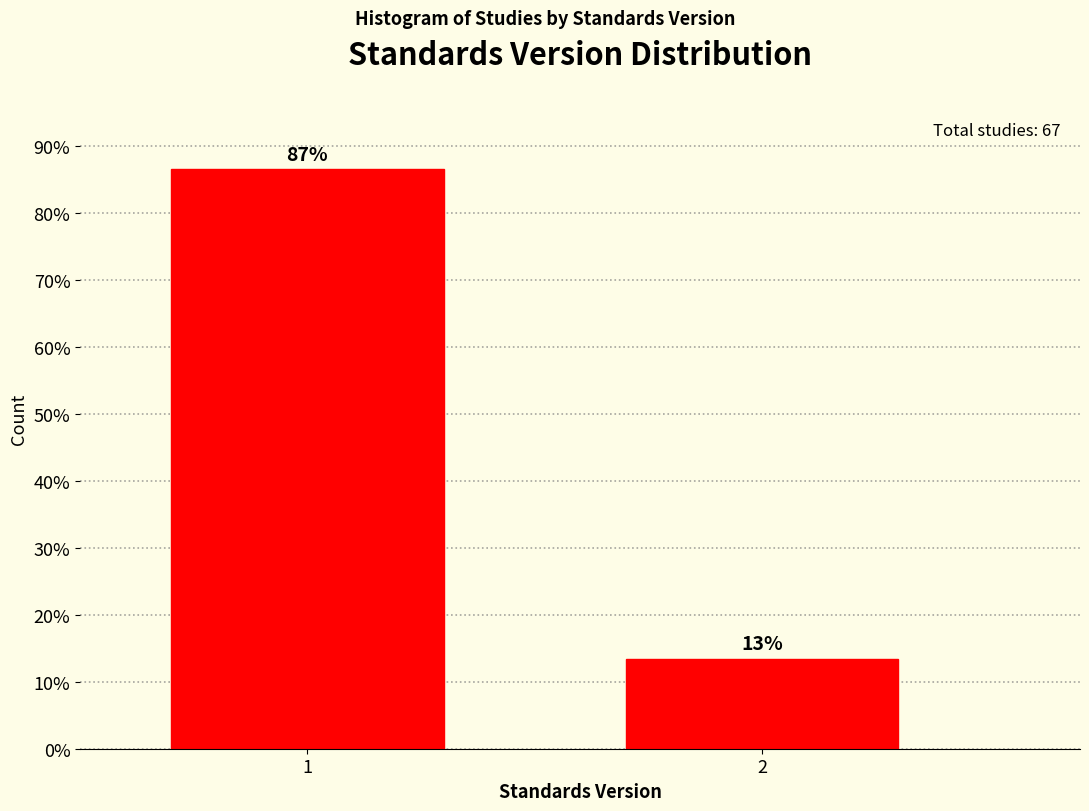

What is the maximum value shown in the chart?

86.6